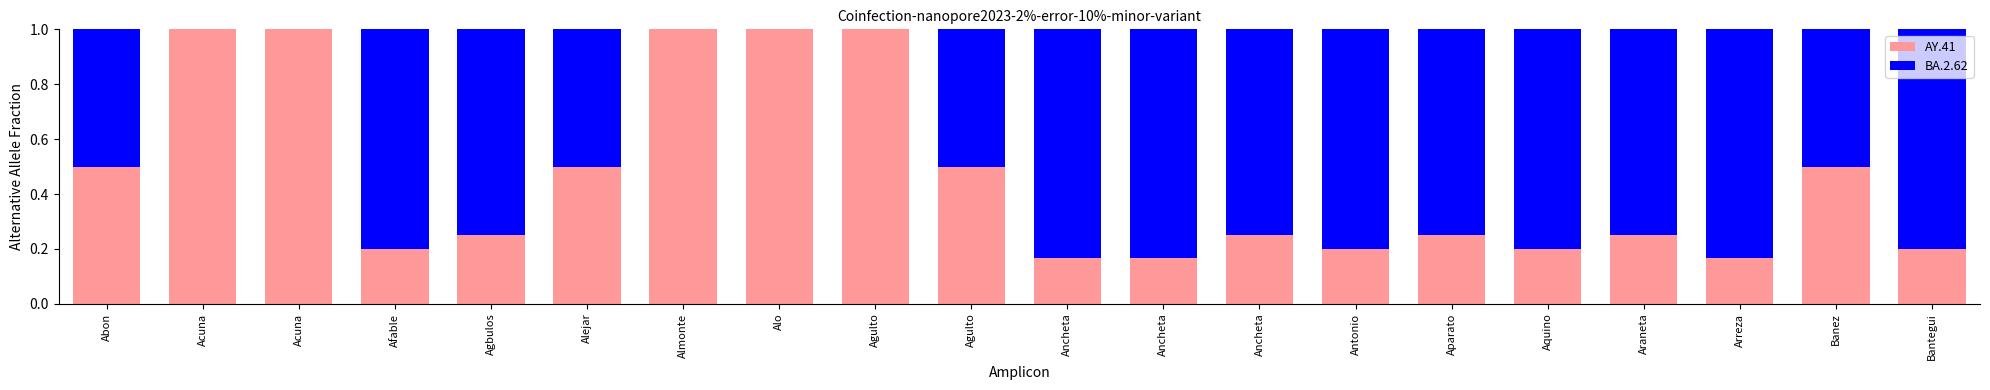

What is the label of the 16th bar from the left?

Aquino